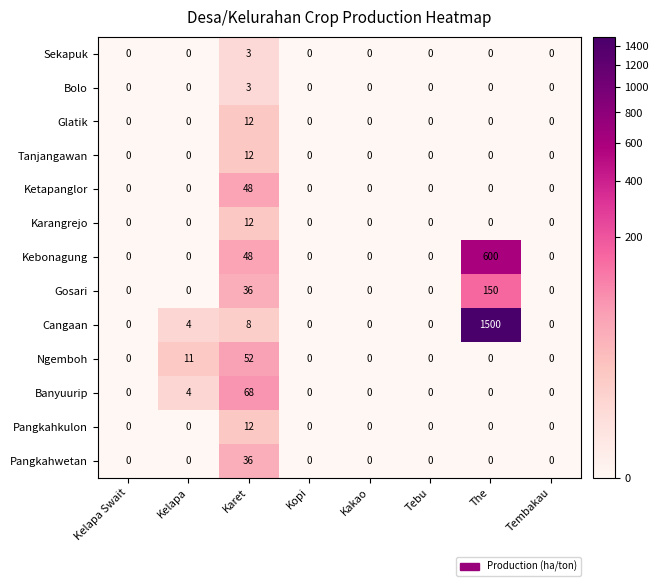

At which category is the sum across all series the highest?

The